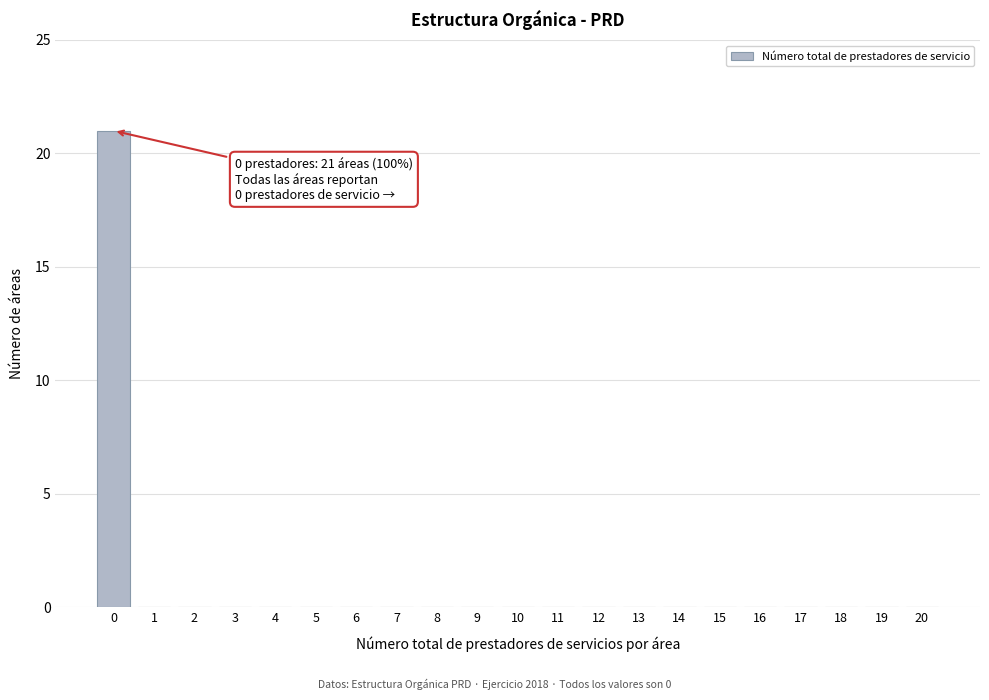

Reading left to right, extract all data points from this chart.

0=21	1=0	2=0	3=0	4=0	5=0	6=0	7=0	8=0	9=0	10=0	11=0	12=0	13=0	14=0	15=0	16=0	17=0	18=0	19=0	20=0